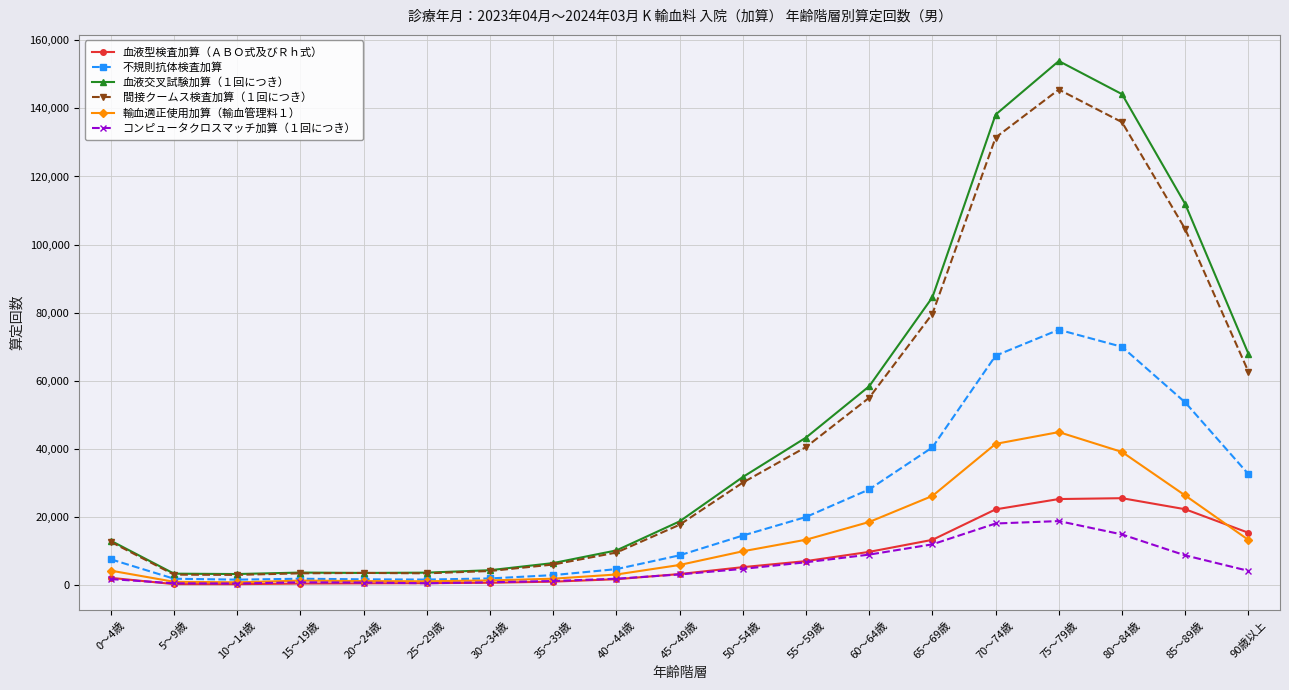

What is the minimum value for 不規則抗体検査加算?

1635